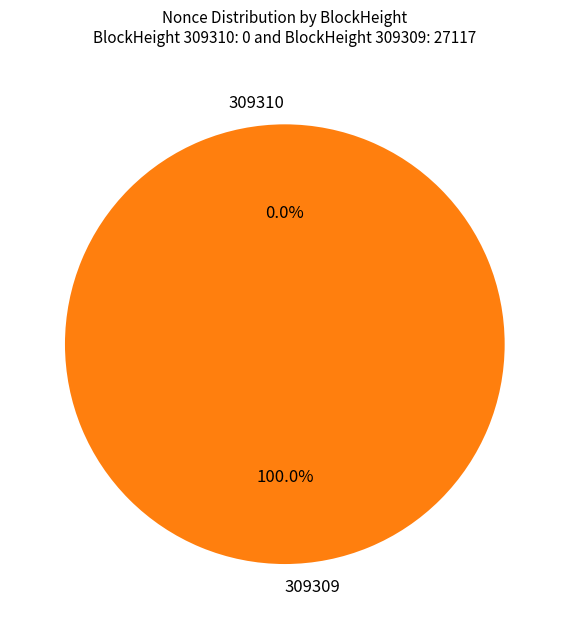

Rank the categories by value from highest to lowest.

309309, 309310